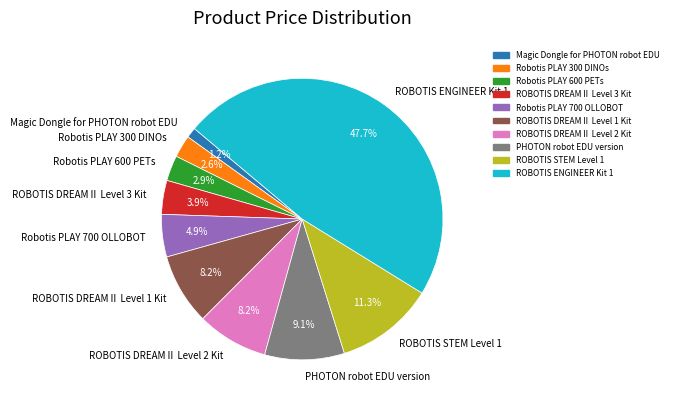

How many segments does this pie chart have?

10